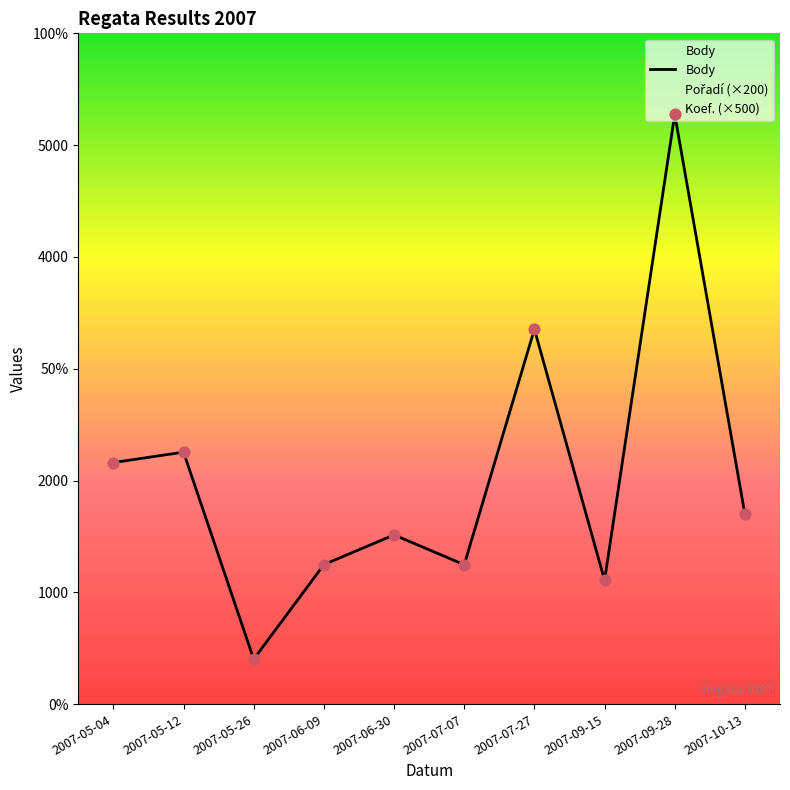

What is the change in value from 2007-05-12 to 2007-05-26?

-1852